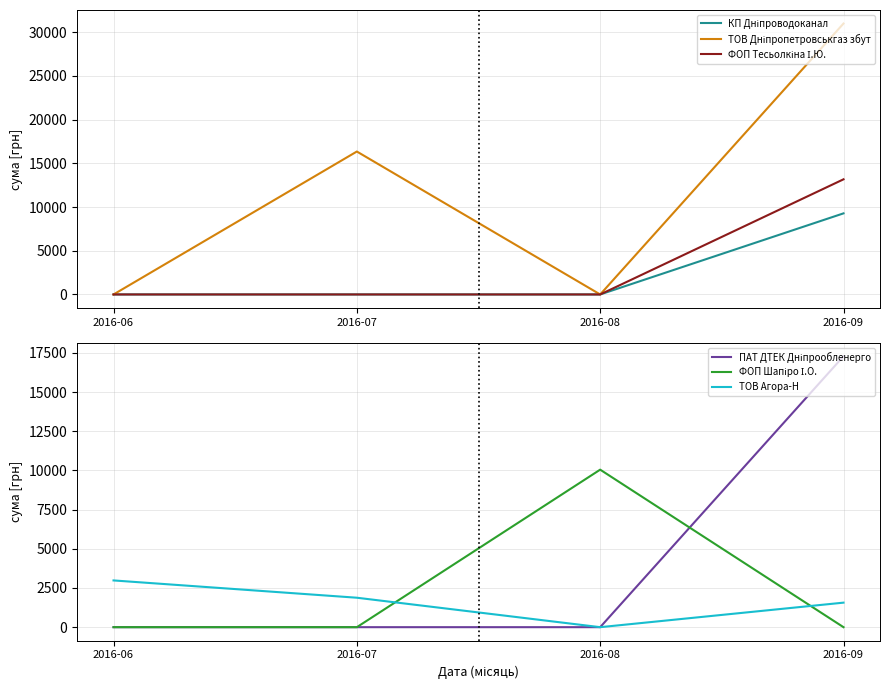

Does the chart have visible grid lines?

Yes